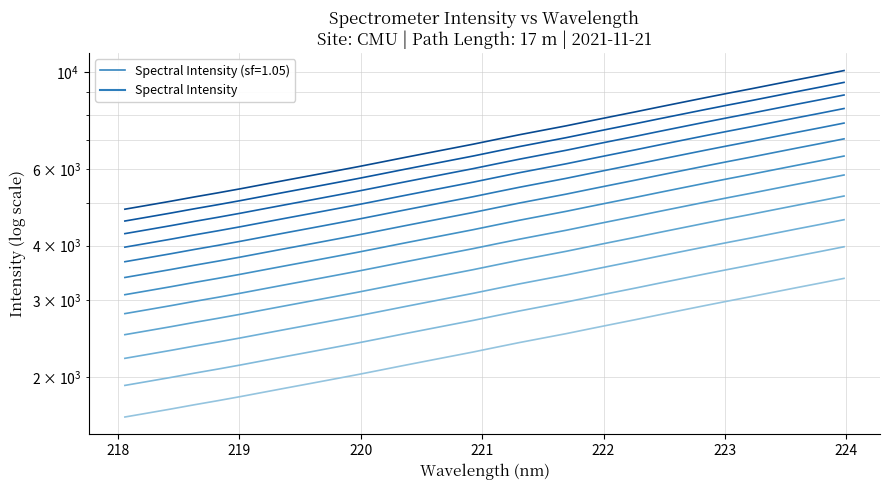

What is the label of the 9th point from the left?

219.589